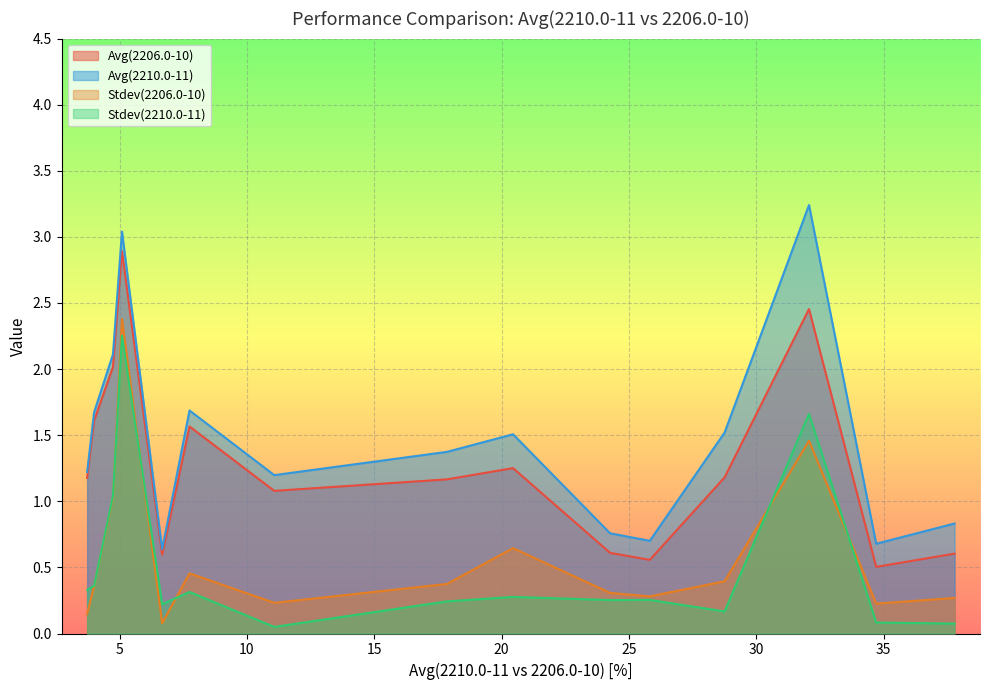

True or false: Stdev(2210.0-11) and Avg(2206.0-10) intersect in this chart.

False